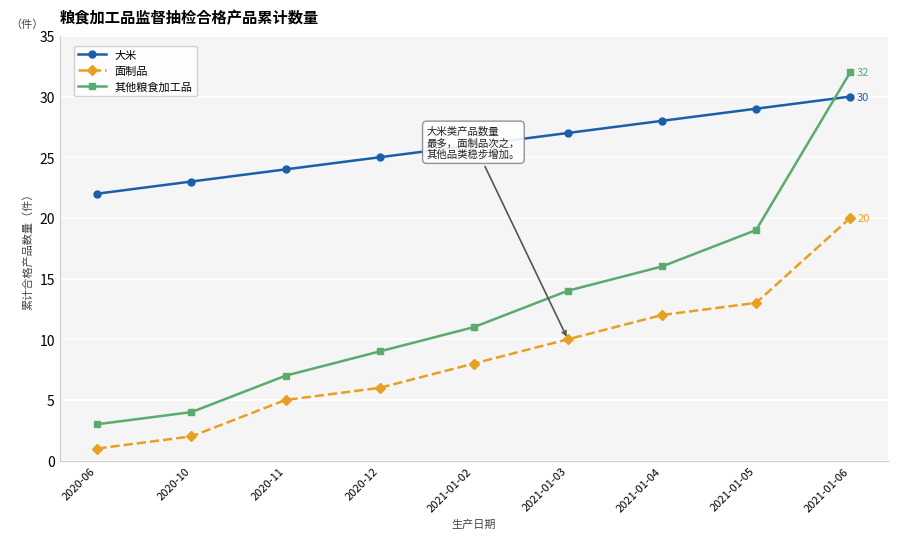

What is the value of the 其他粮食加工品 point at the 3rd from the left?

7